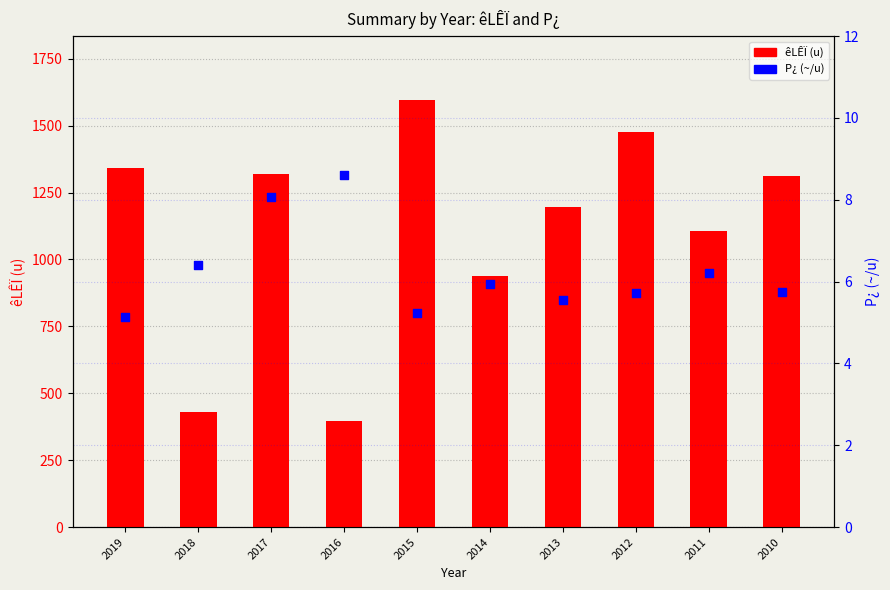

Which series has the largest total across all categories?

êLÊÏ(u)